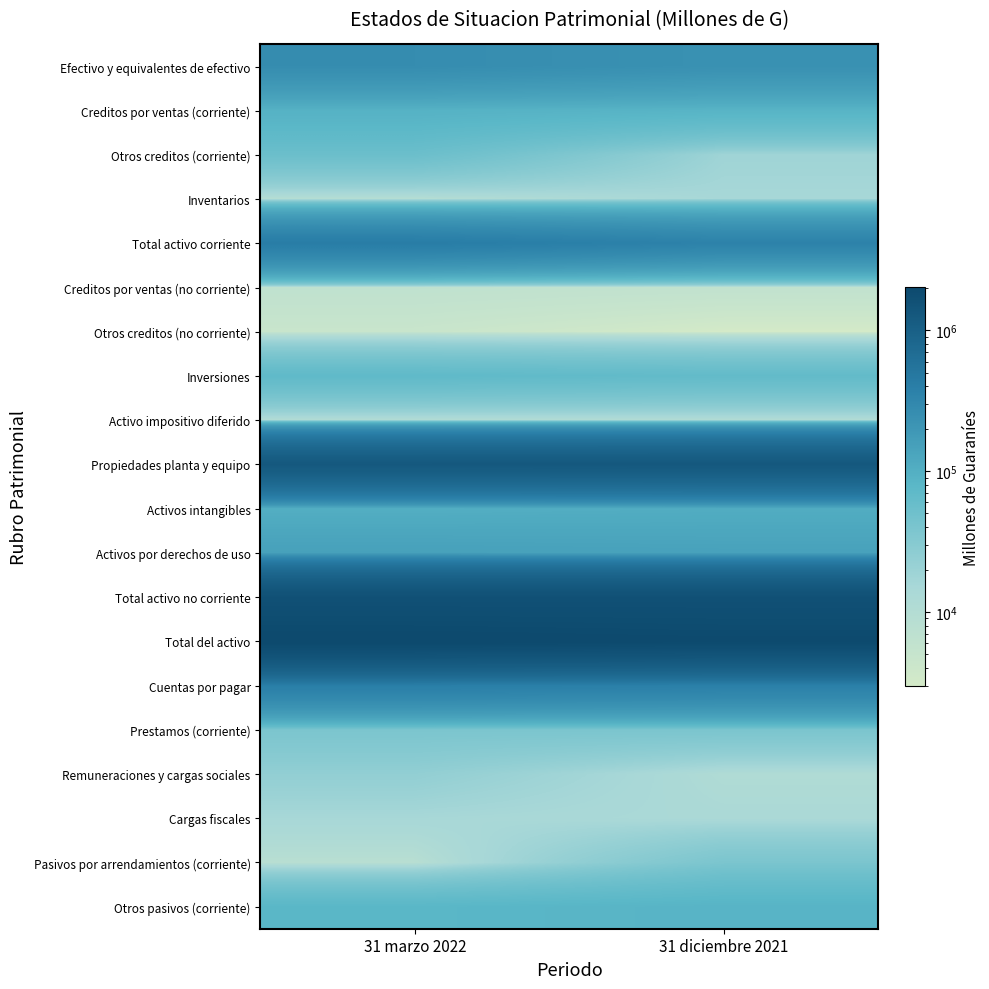

Which has a higher value, 31 marzo 2022 or 31 diciembre 2021?

31 marzo 2022